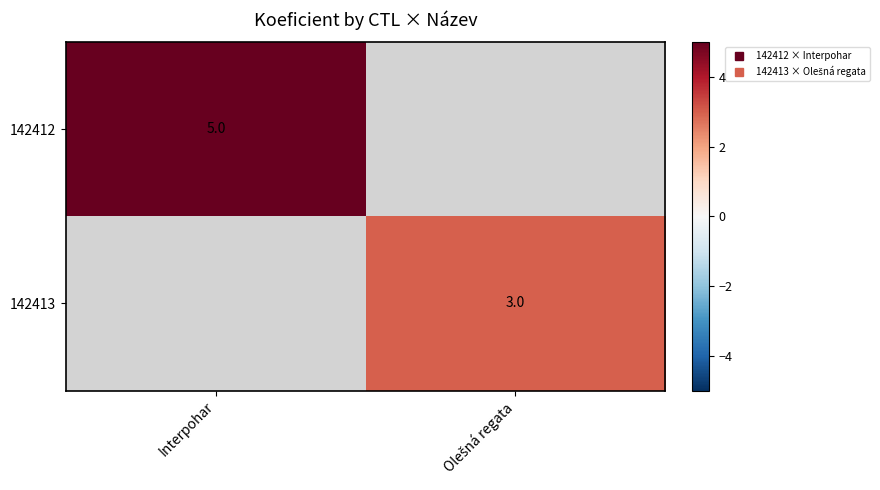

The 142412 series shows 1.8 at Interpohar. True or false?

False